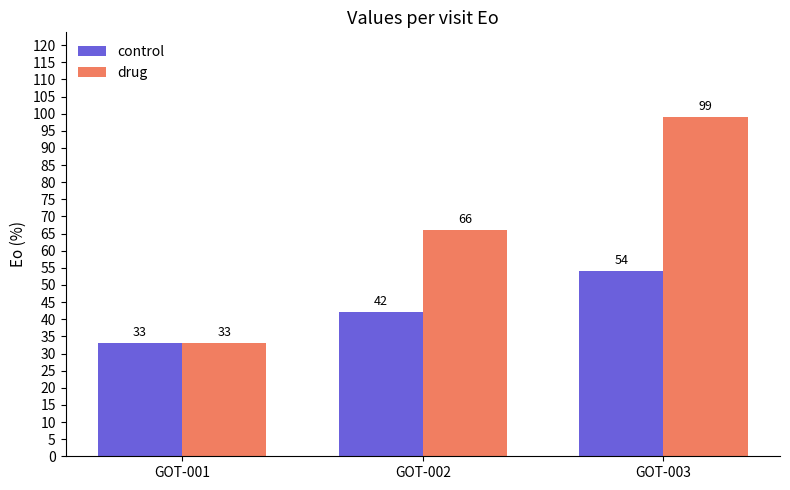

Which series has the largest total across all categories?

drug